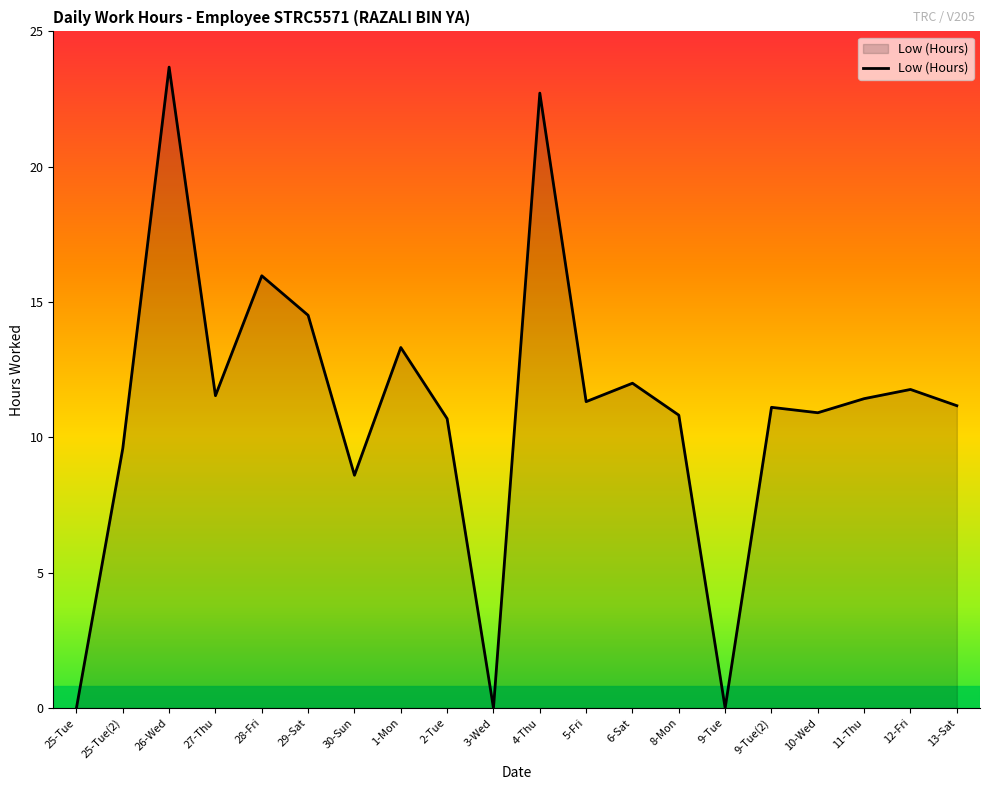

What is the maximum value shown in the chart?

23.7